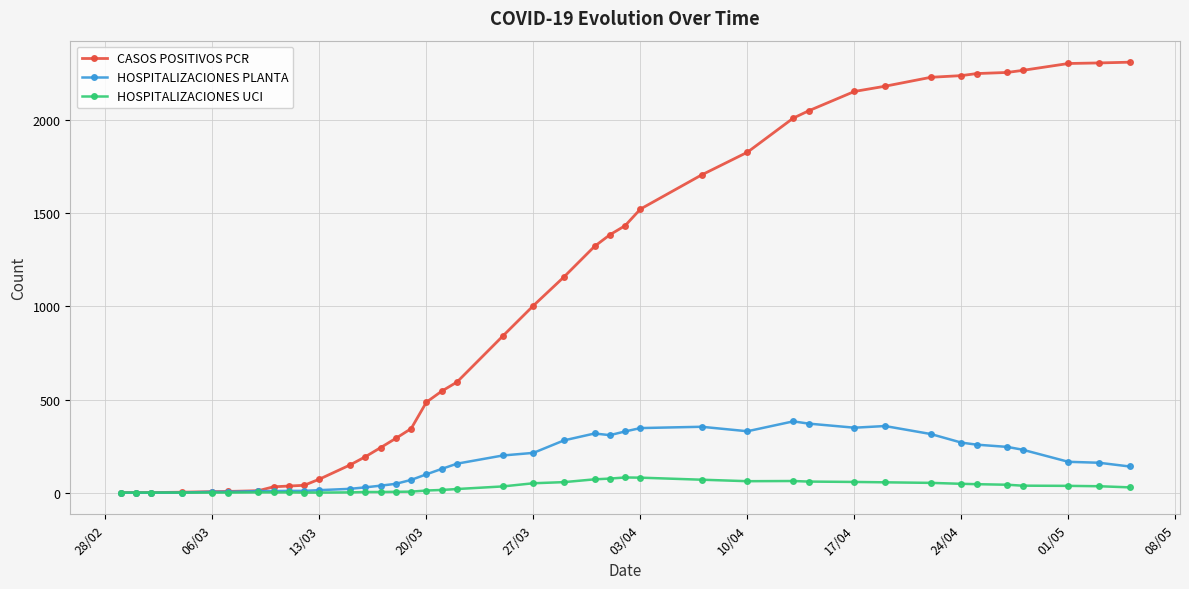

At how many categories does at least one series exceed 1637?

14